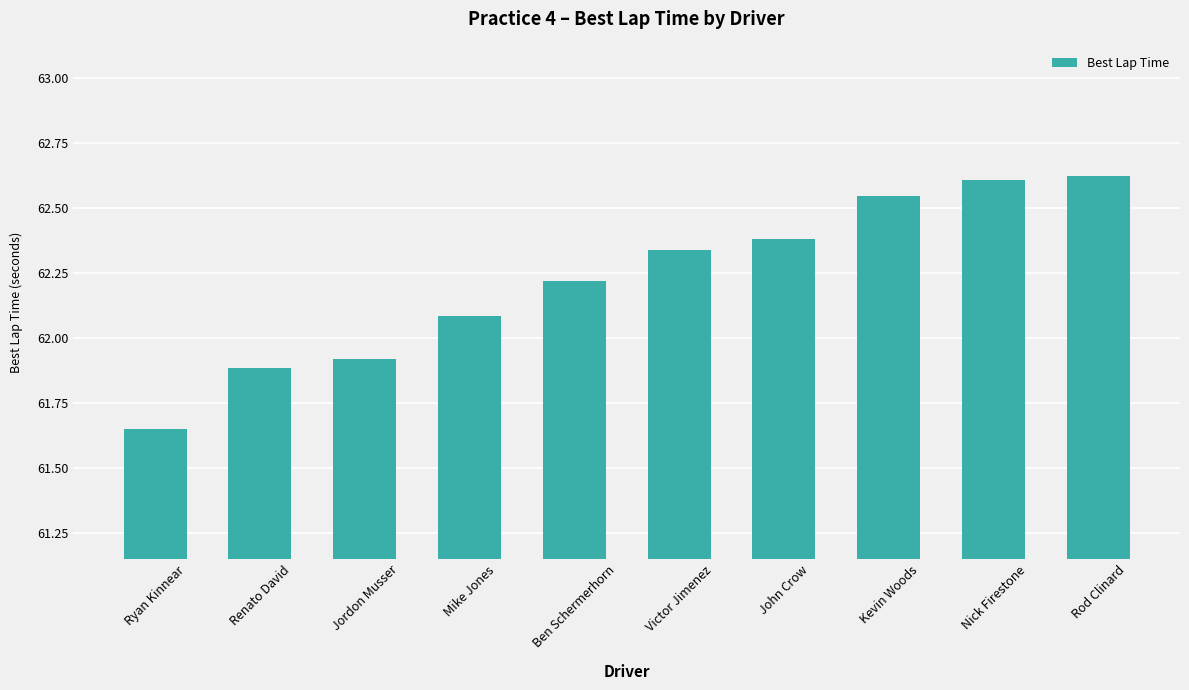

Which category has the highest value across all series?

Rod Clinard